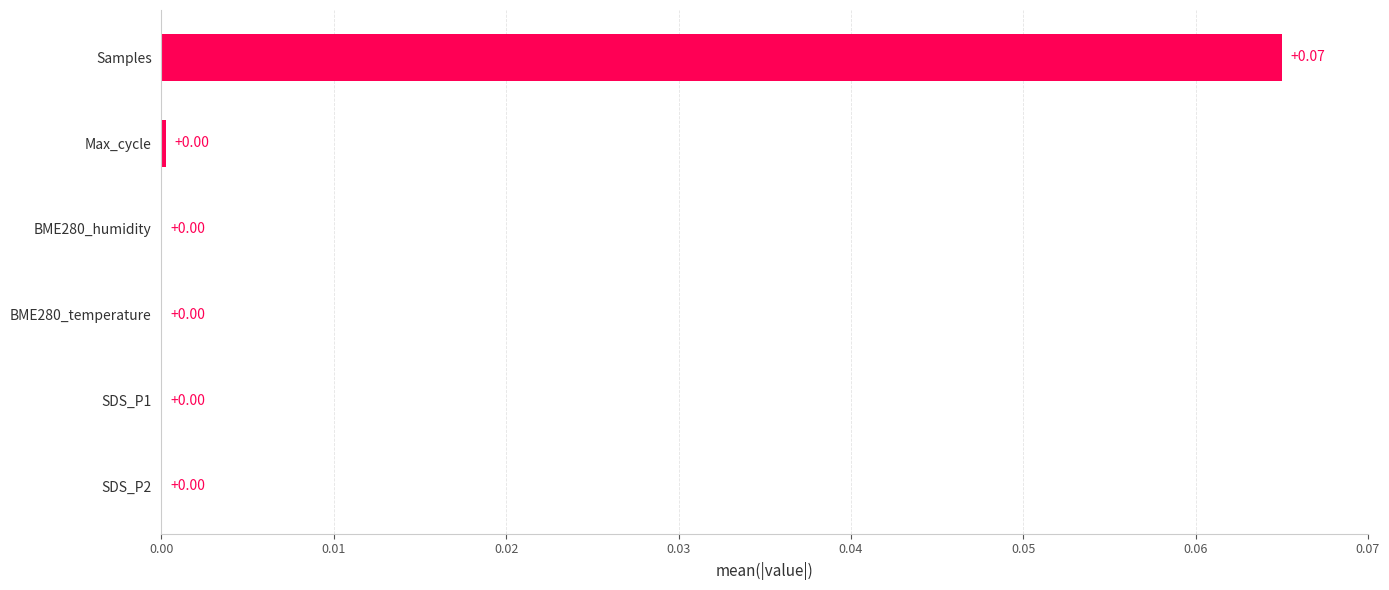

What is the change in value from BME280_temperature to Samples?

+0.1